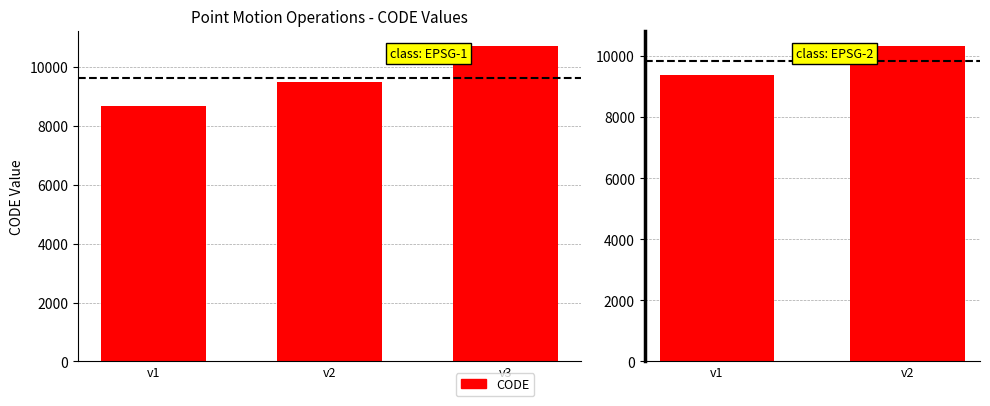

Between v2 and v1, which is larger?

v2